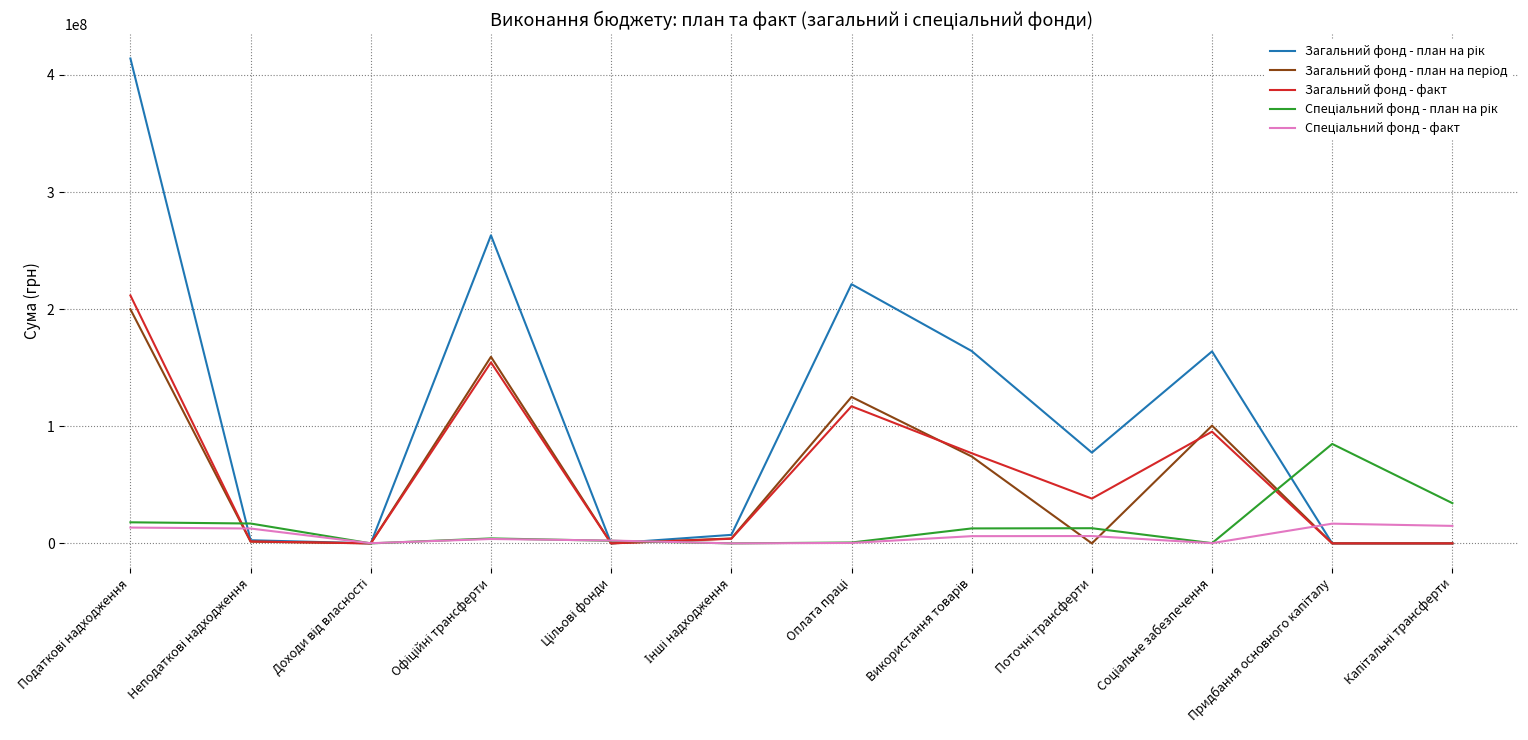

At how many categories does at least one series exceed 400363832?

1